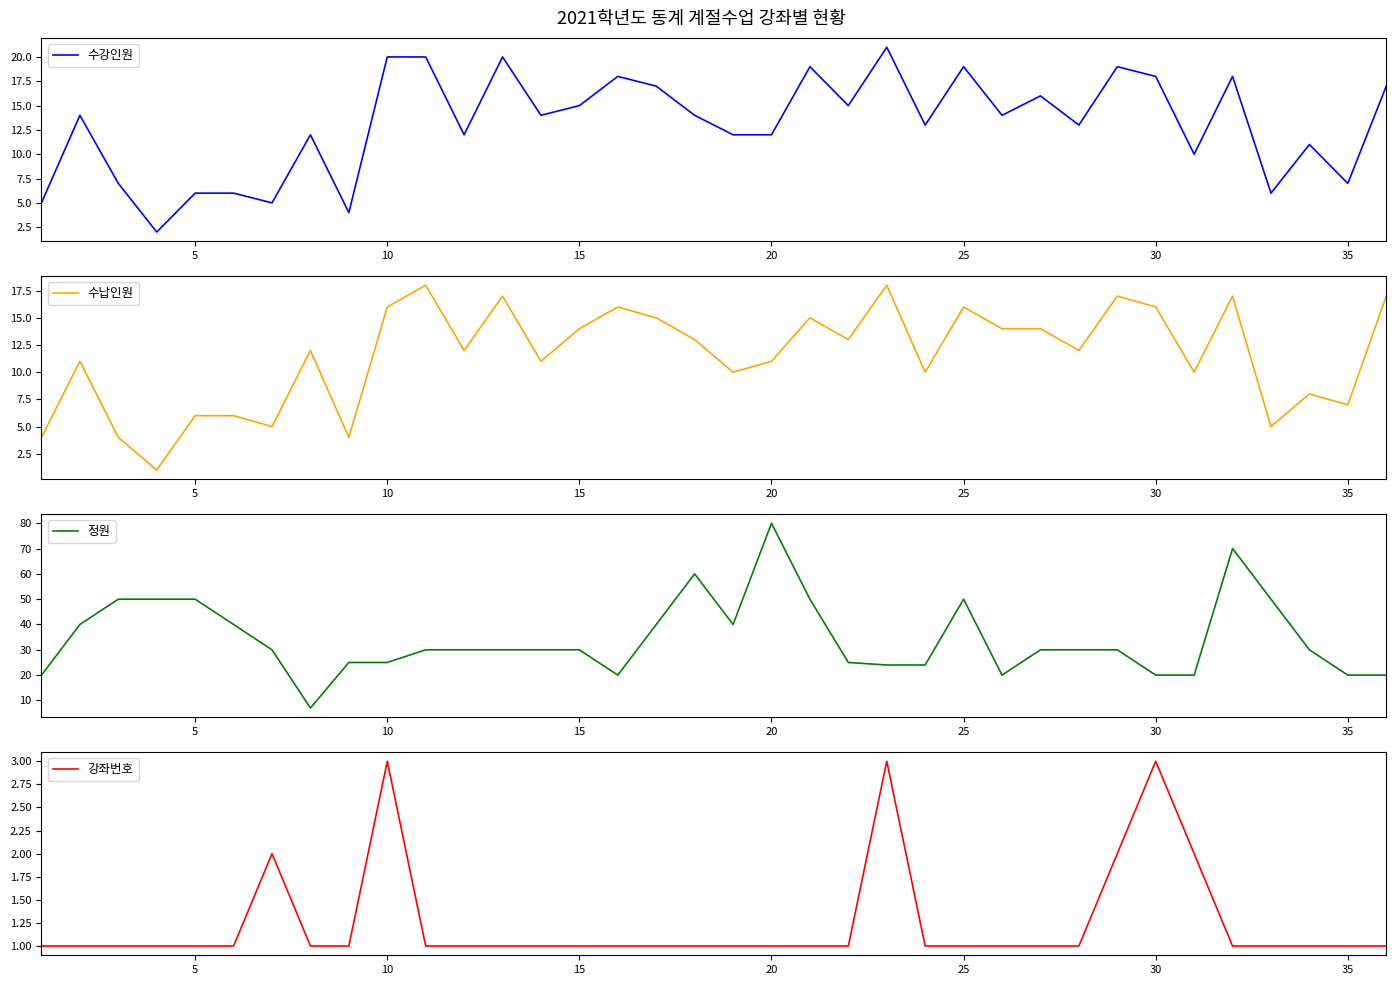

At how many categories does at least one series exceed 9?

36